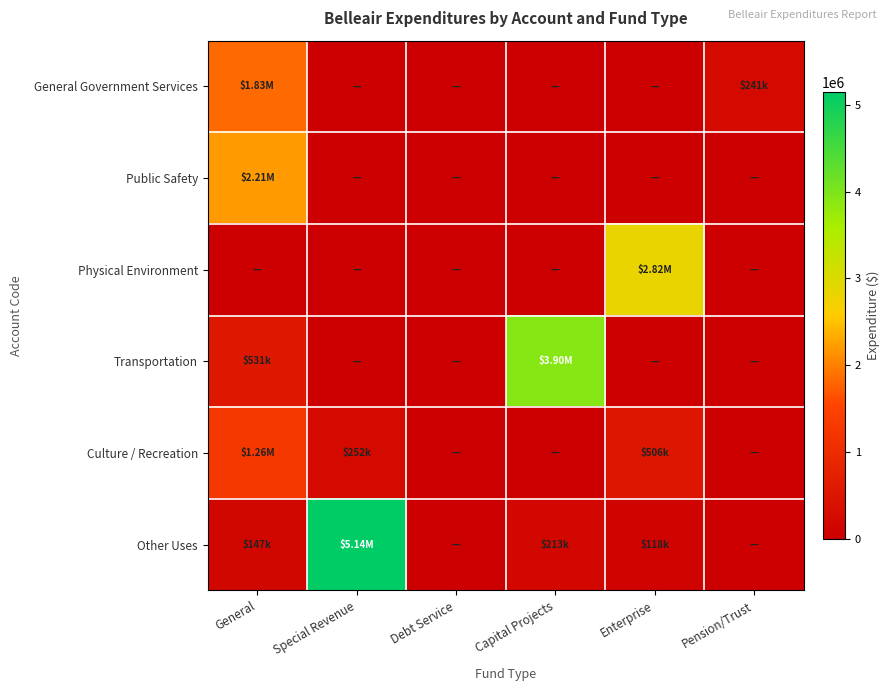

What is the difference between the highest and lowest values at Pension/Trust?

241313